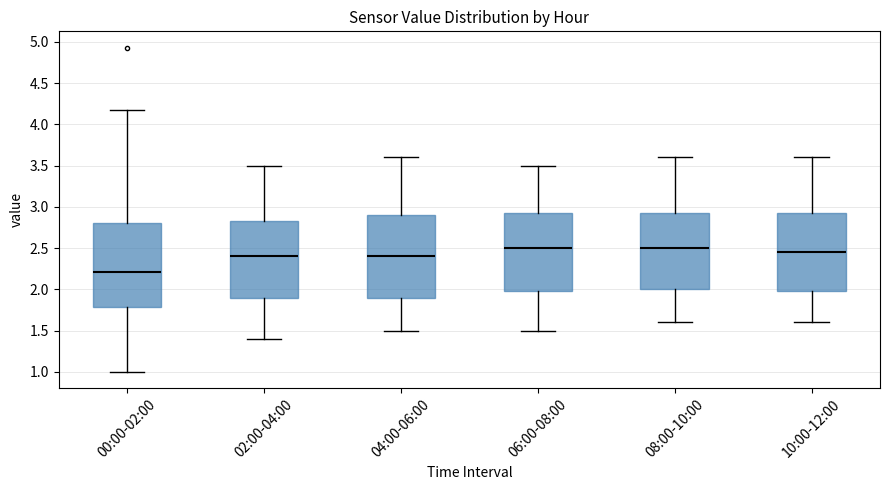

Reading left to right, read every box against the y-axis: the position of its median line, the range the box covers, and the ends of its whiskers. The values are not printed on the chart, so give them approximately, as read against the axis.

00:00-02:00: median 2.20, box 1.80 to 2.80, whiskers 1.00 to 4.15
02:00-04:00: median 2.40, box 1.90 to 2.85, whiskers 1.40 to 3.50
04:00-06:00: median 2.40, box 1.90 to 2.90, whiskers 1.50 to 3.60
06:00-08:00: median 2.50, box 2.00 to 2.95, whiskers 1.50 to 3.50
08:00-10:00: median 2.50, box 2.00 to 2.95, whiskers 1.60 to 3.60
10:00-12:00: median 2.45, box 2.00 to 2.95, whiskers 1.60 to 3.60